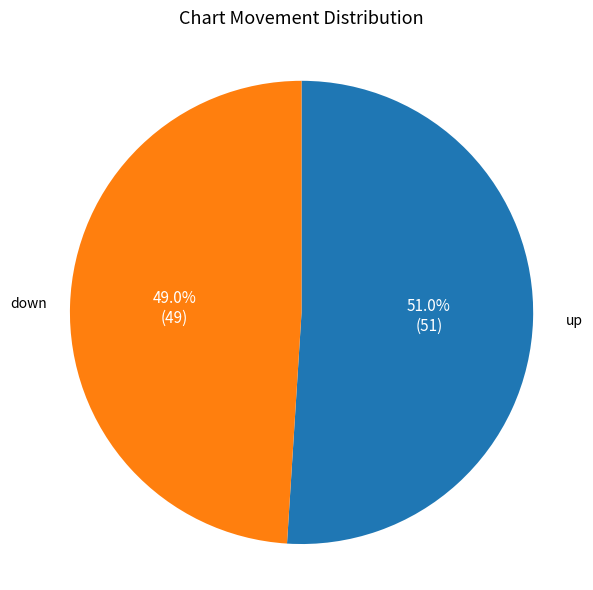

What is the smallest slice in the pie chart?

down